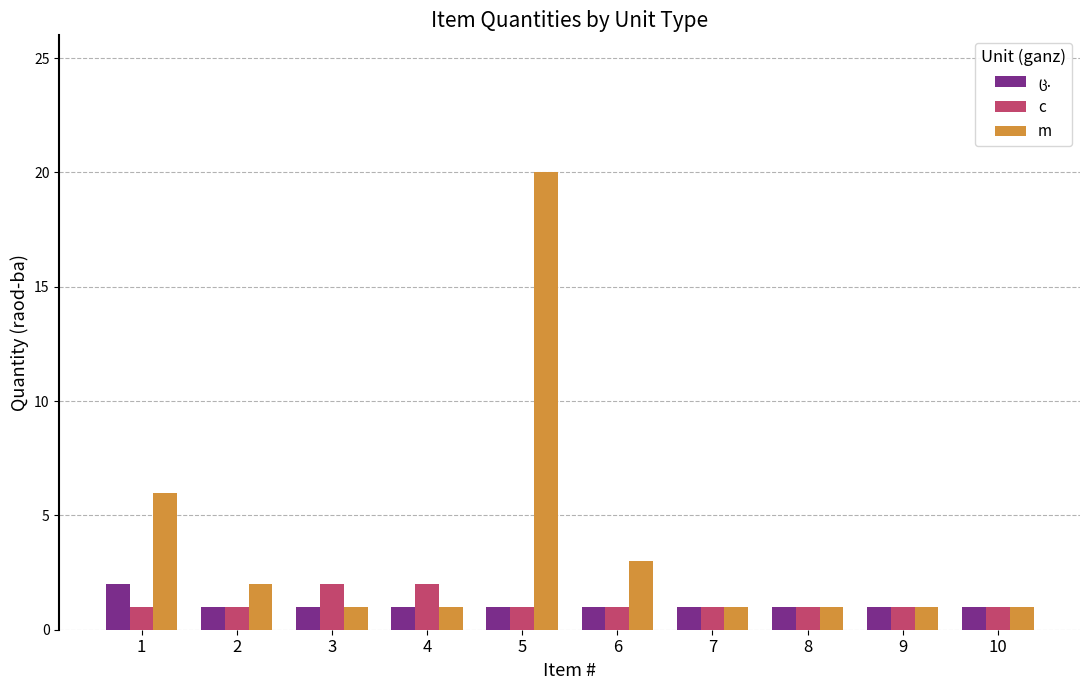

How many bars are there in each group?

3